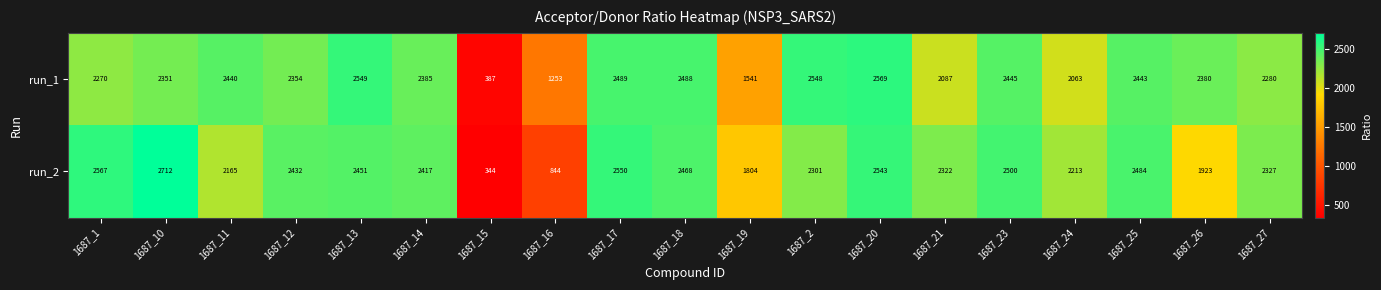

What is the difference between the run_1 values at 1687_17 and 1687_13?

60